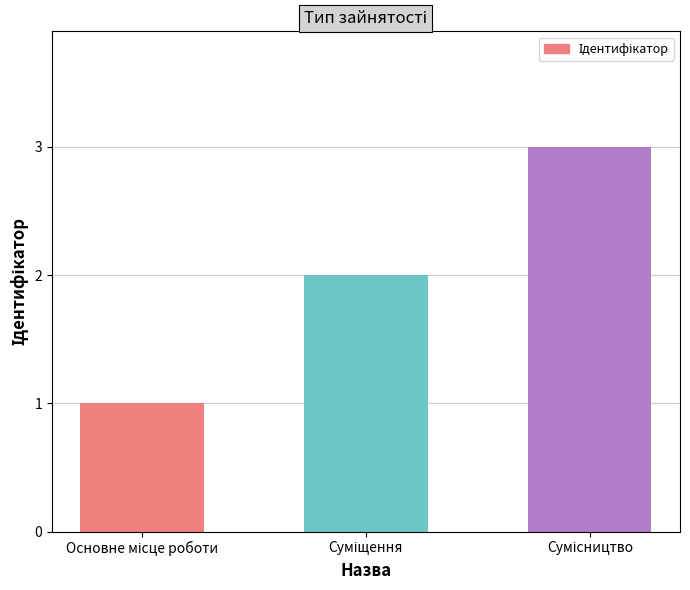

Count the values in the range 1 to 3.

3